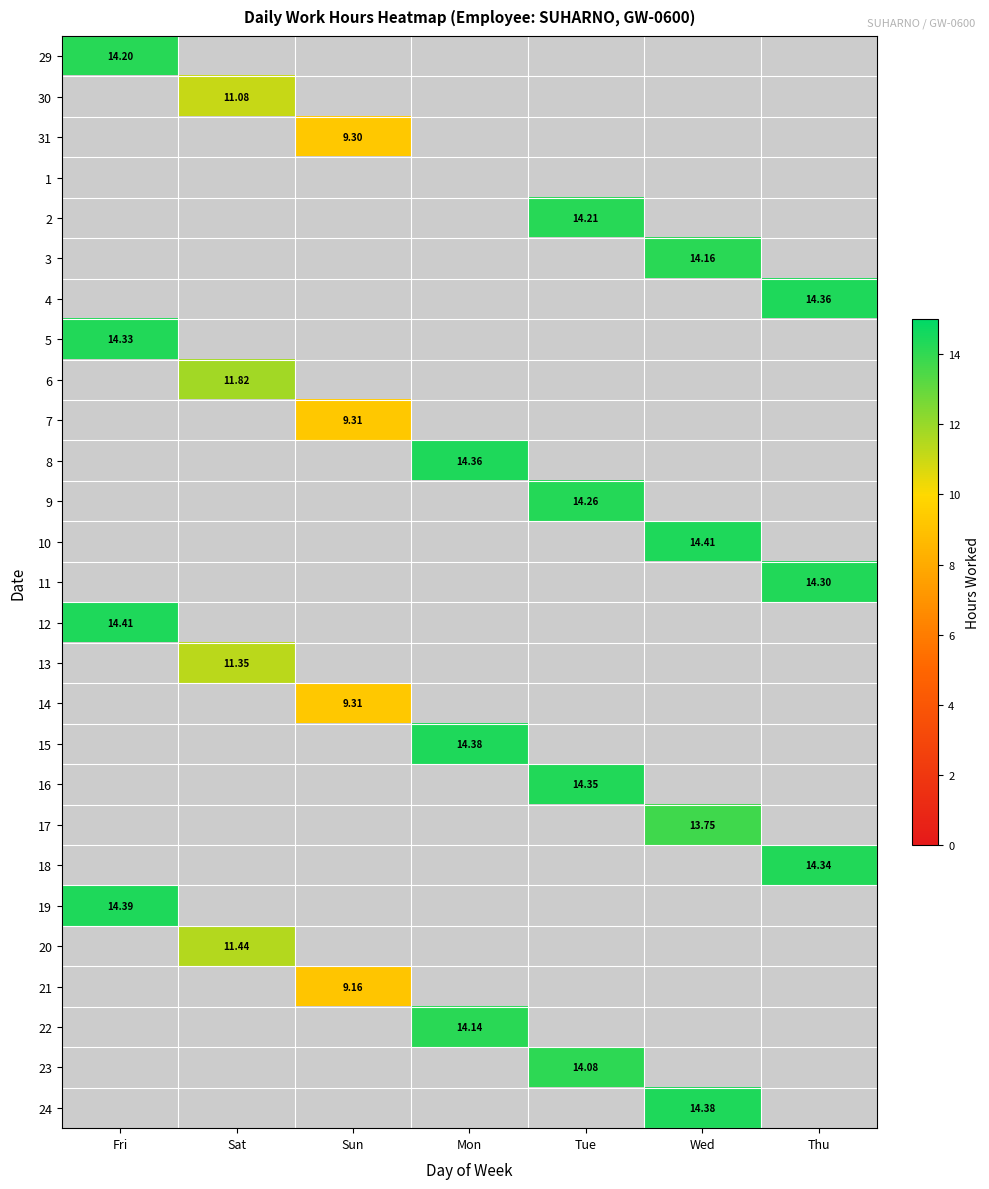

True or false: 12 has a value of 7.8 at Wed.

False